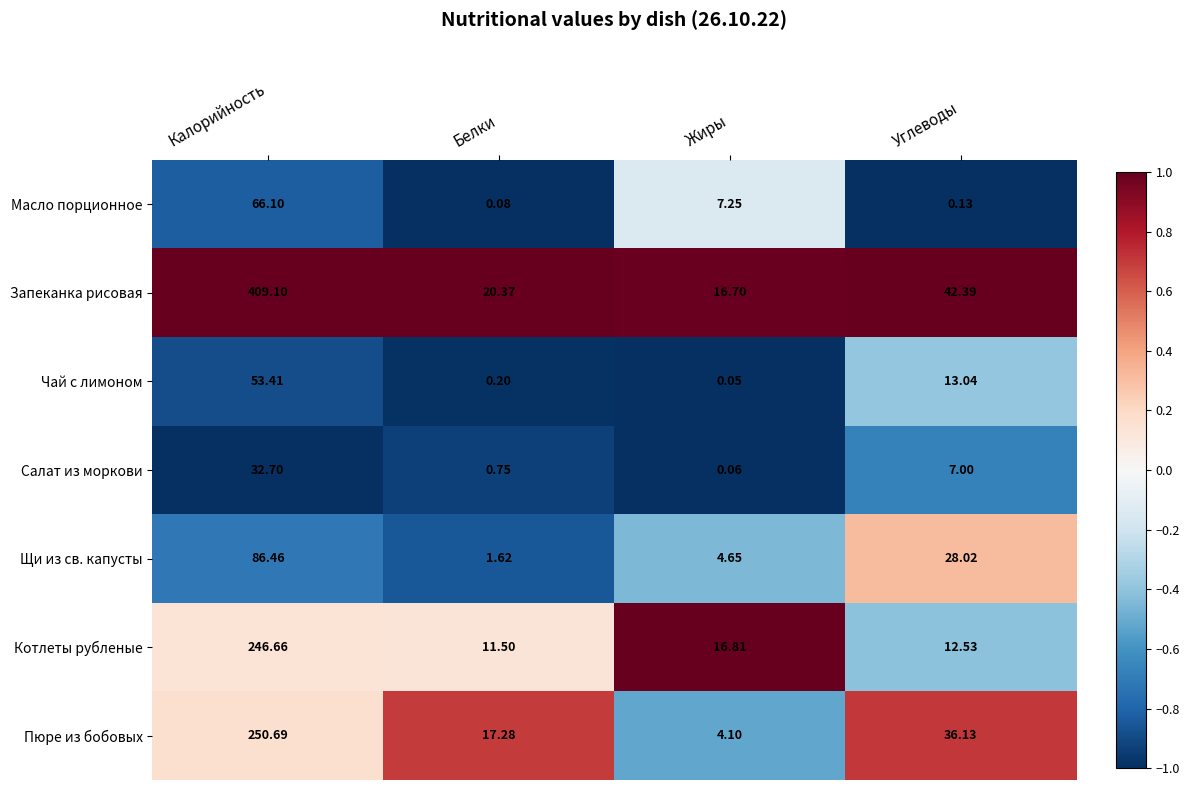

Rank the series at Жиры from lowest to highest value.

Чай с лимоном, Салат из моркови, Пюре из бобовых, Щи из св. капусты, Масло порционное, Запеканка рисовая, Котлеты рубленые